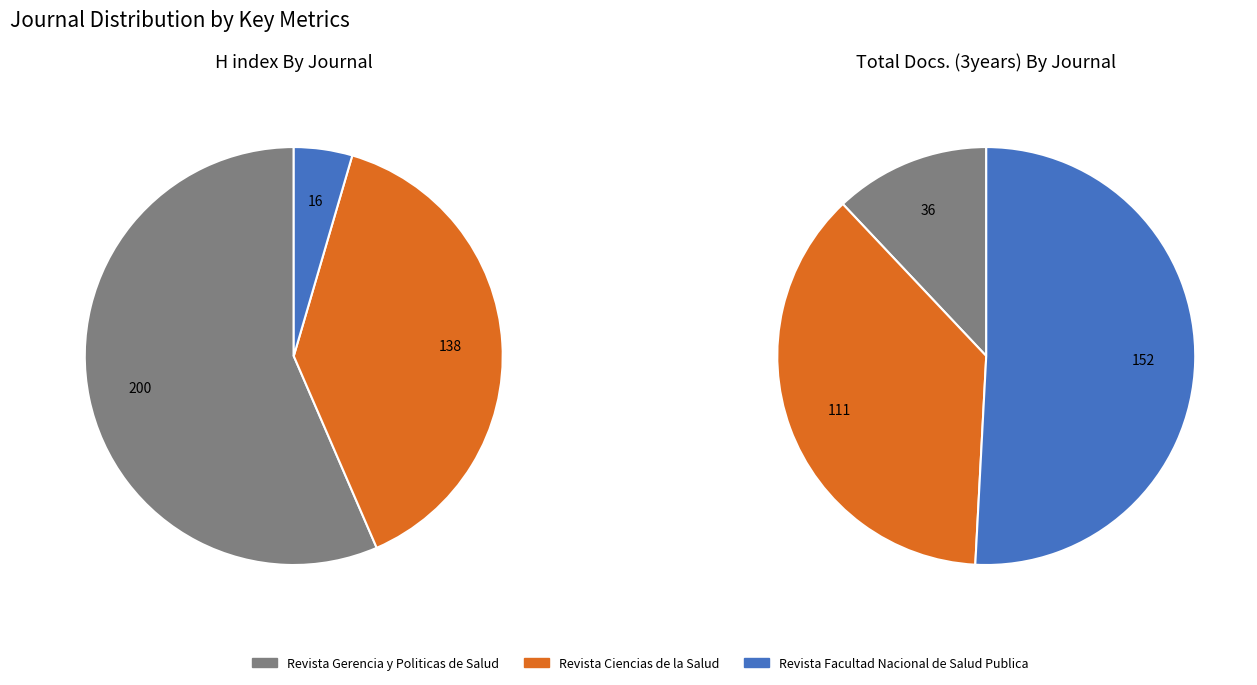

How many segments does this pie chart have?

3